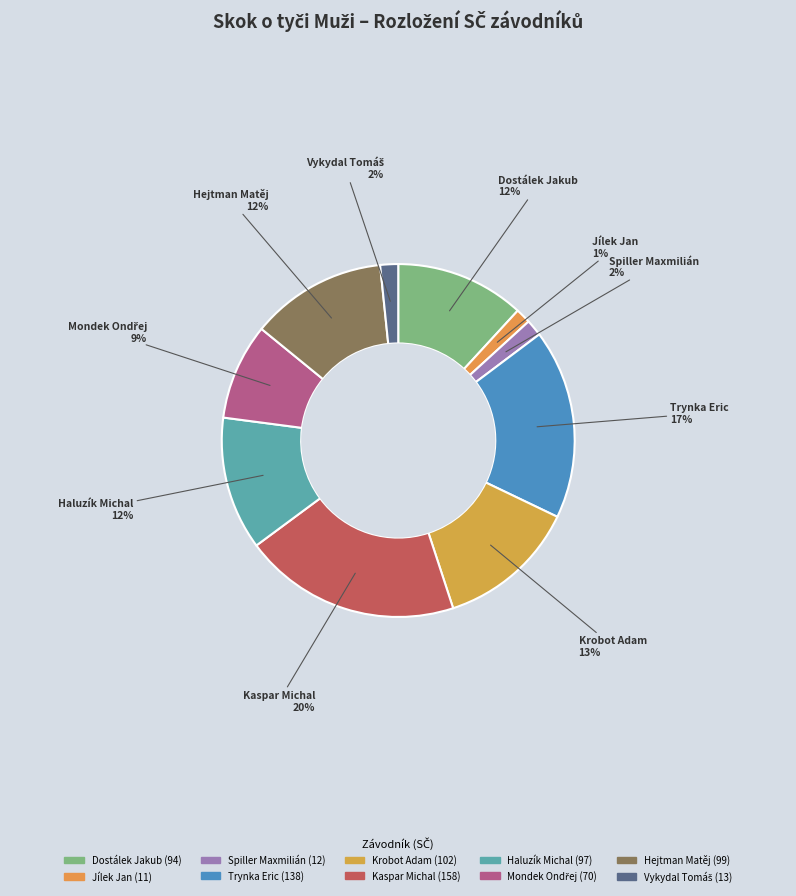

To the nearest percent, what is the combined percentage of Haluzík Michal and Kaspar Michal?

32%